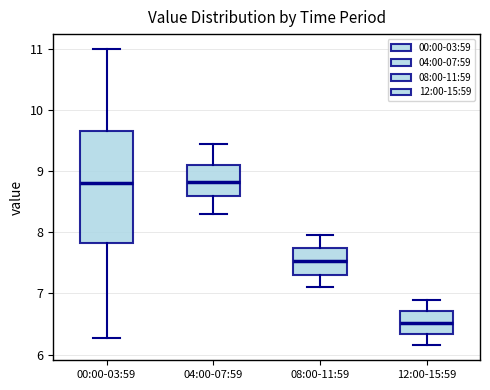

Comparing the boxes themselves (not the whiskers), which one is the tallest?

00:00-03:59